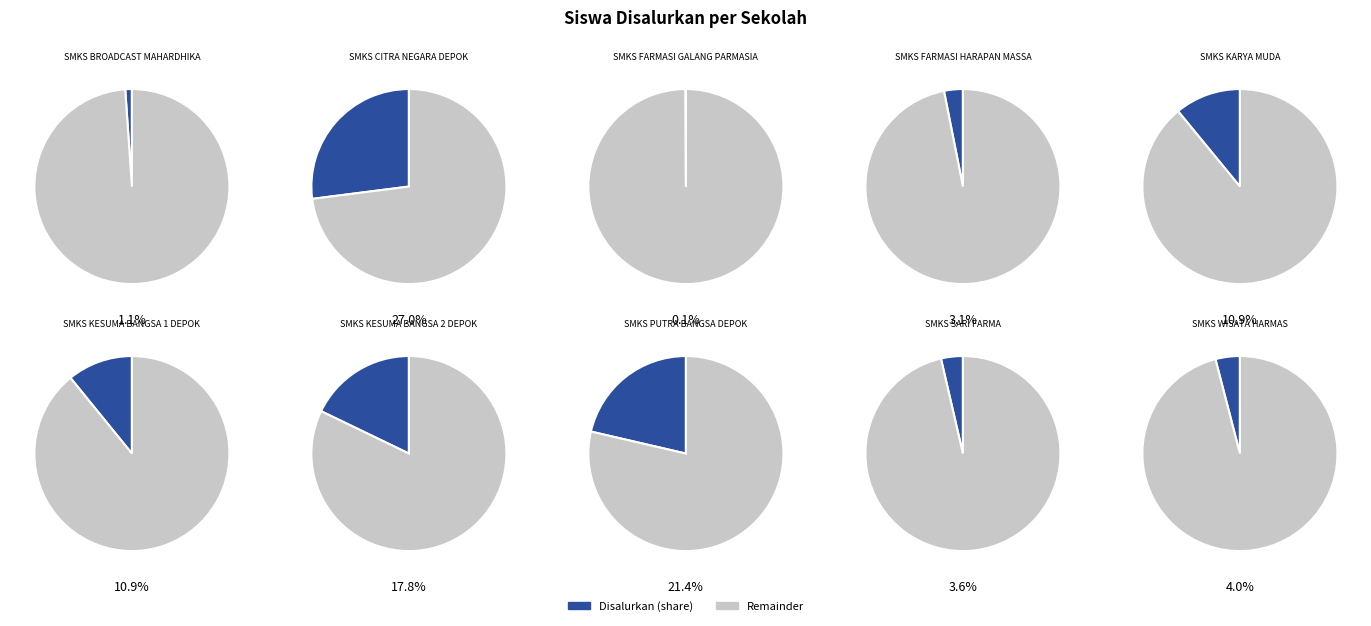

Which has a higher value, SMKS KESUMA BANGSA 1 DEPOK or SMKS FARMASI GALANG PARMASIA?

SMKS KESUMA BANGSA 1 DEPOK